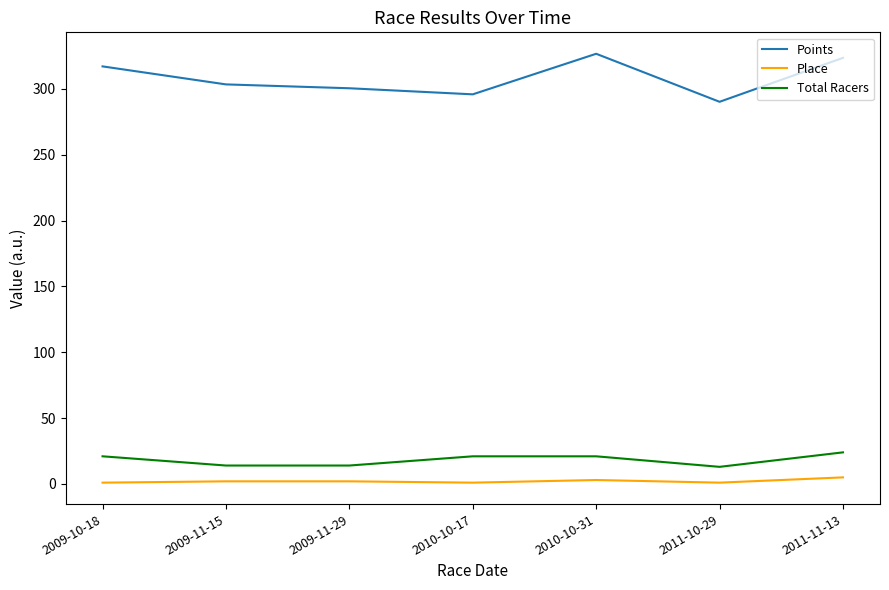

What is the minimum value shown in the chart?

1.0